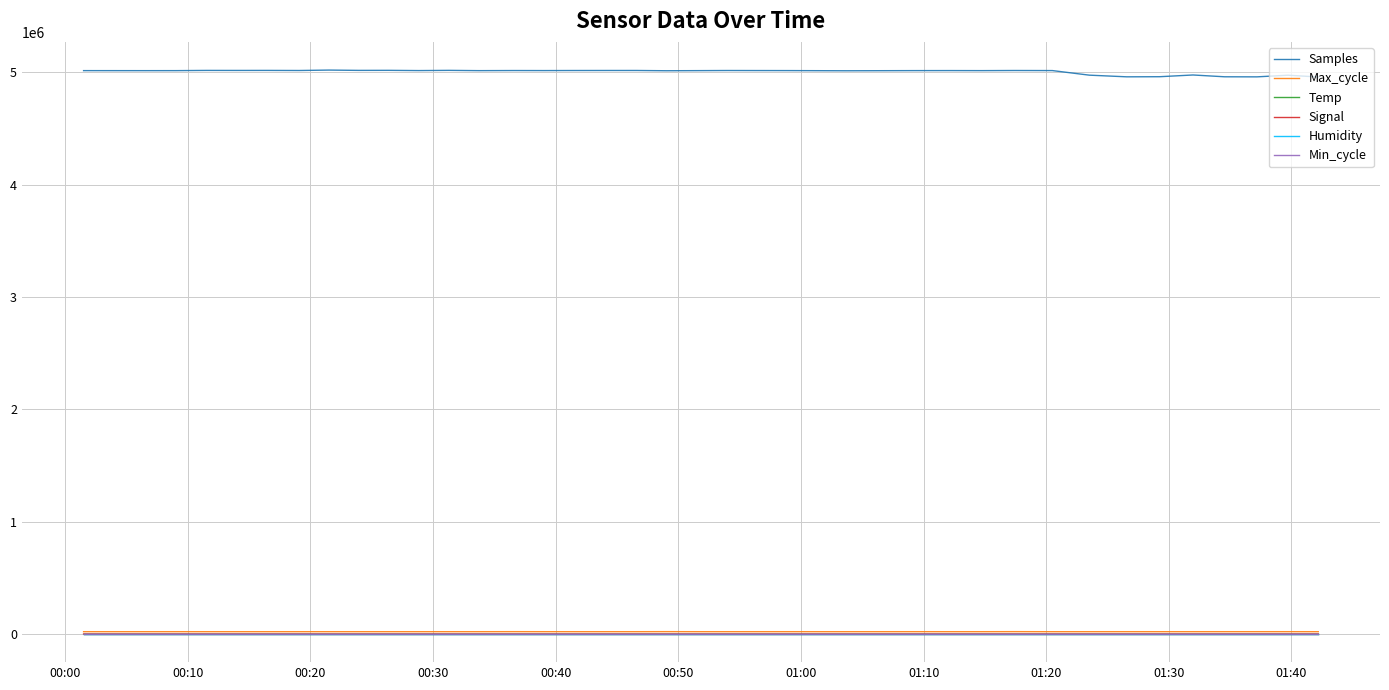

What is the maximum value for Samples?

5019183.0